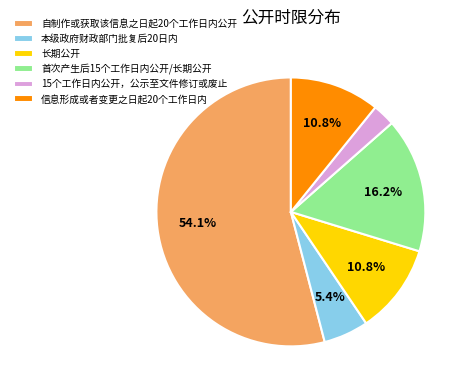

Which has a higher value, 长期公开 or 首次产生后15个工作日内公开/长期公开?

首次产生后15个工作日内公开/长期公开